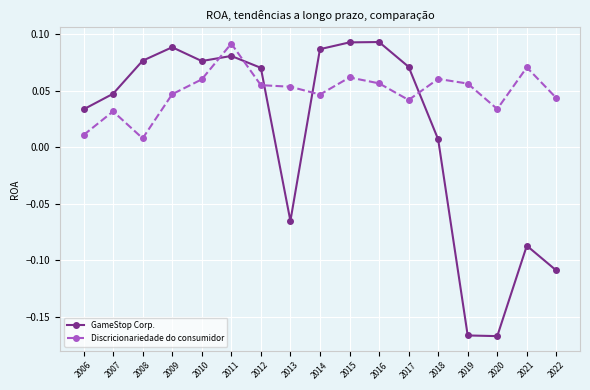

At 2006, list the series in order from largest to smallest.

GameStop Corp., Discricionariedade do consumidor